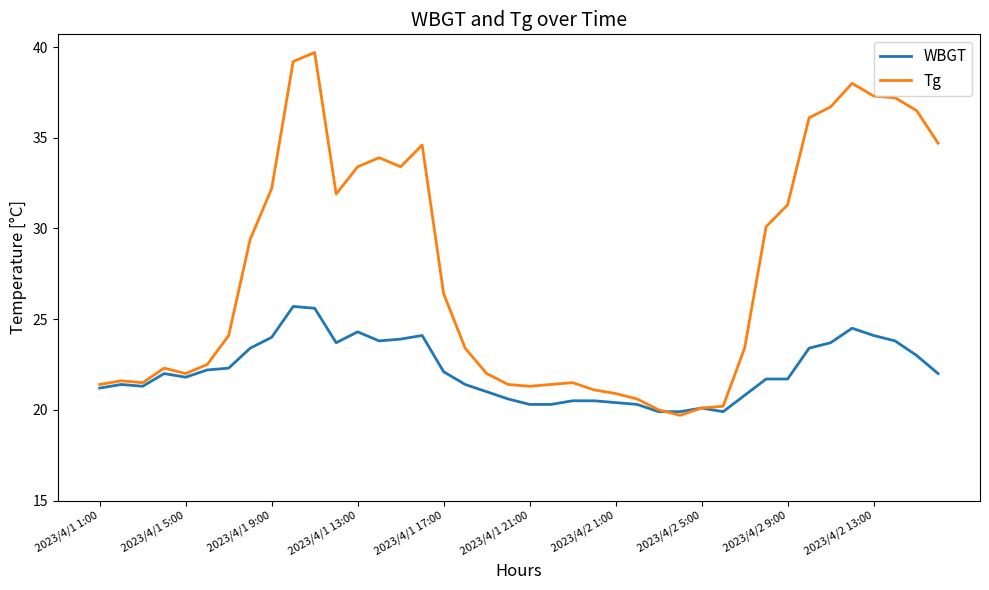

Rank the series by their maximum value, from highest to lowest.

Tg, WBGT